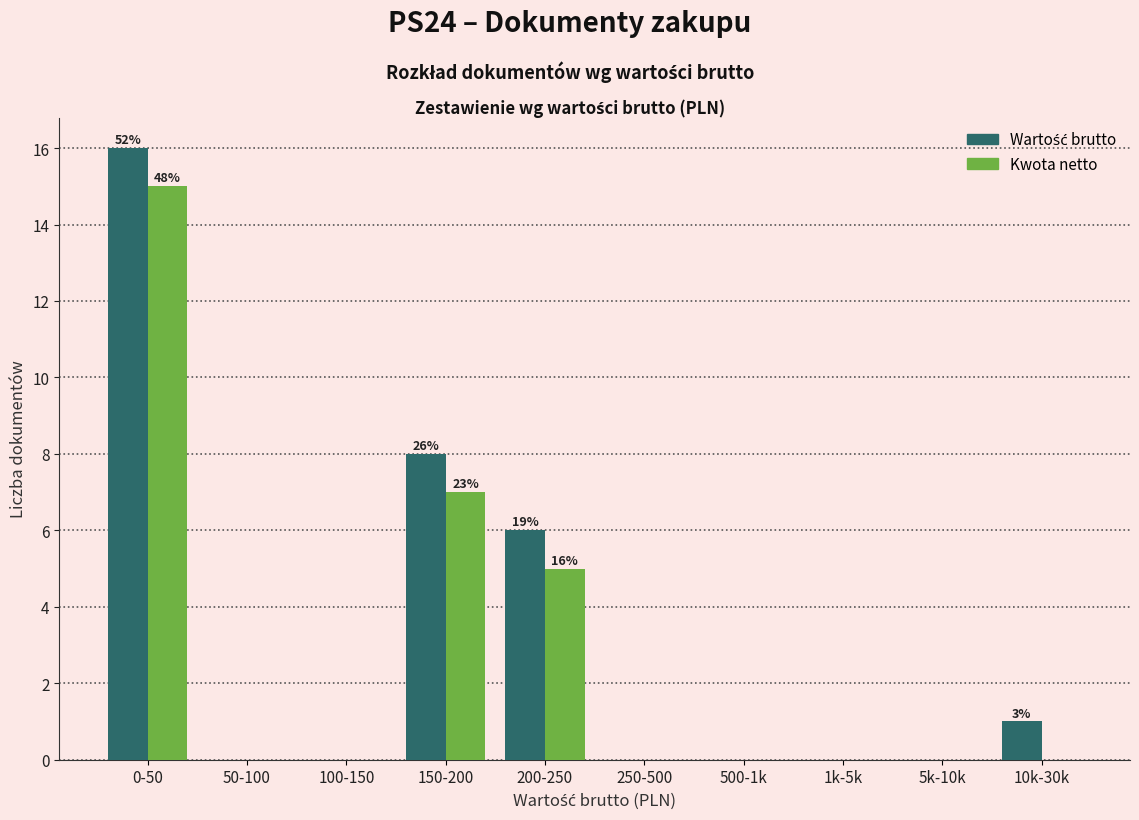

What is the highest value of the Kwota netto series?

15